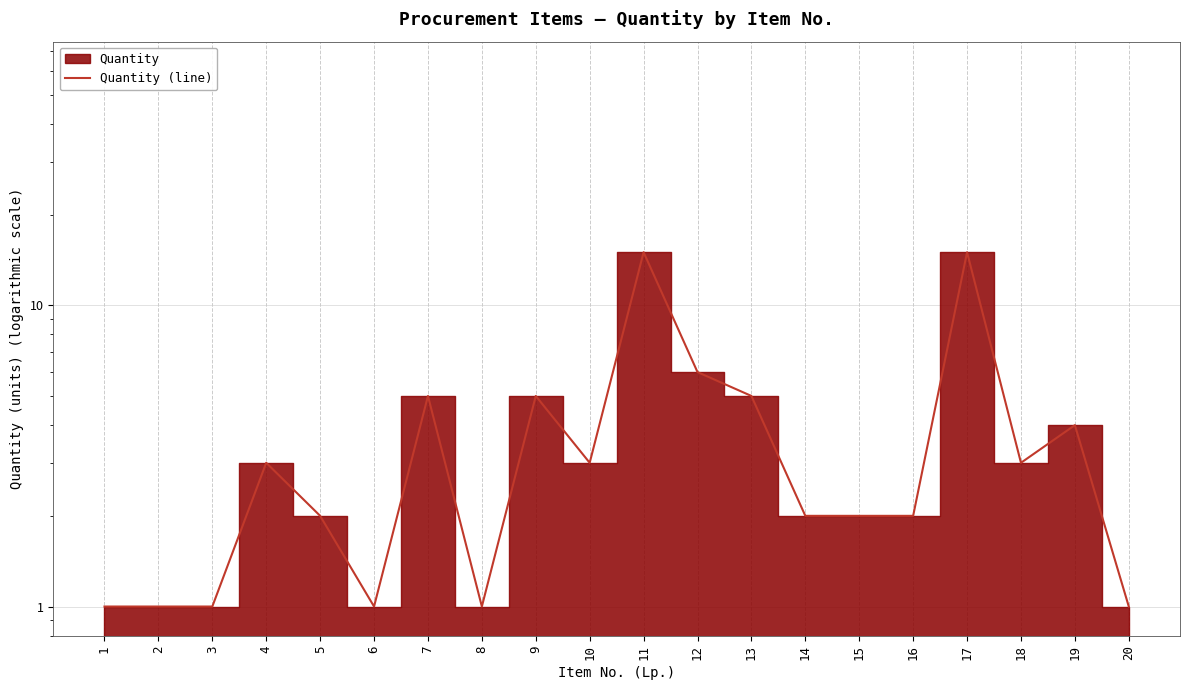

Reading left to right, what are all the values shown in this chart?

1	1	1	3	2	1	5	1	5	3	15	6	5	2	2	2	15	3	4	1